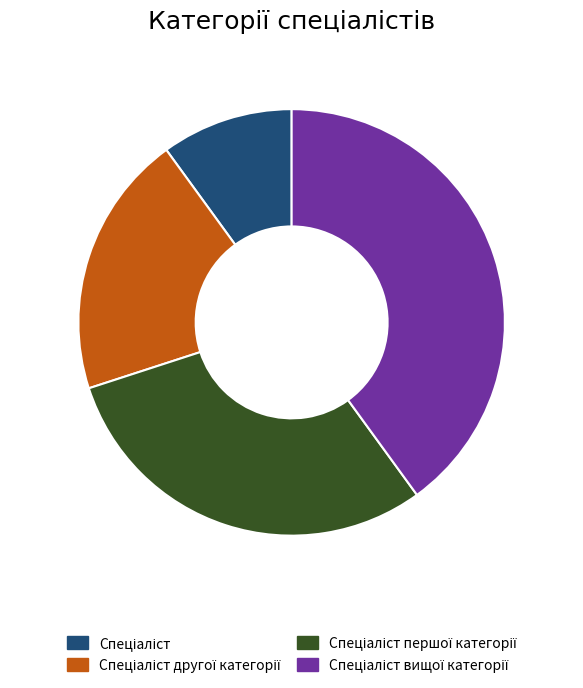

Does any single category account for the majority?

No